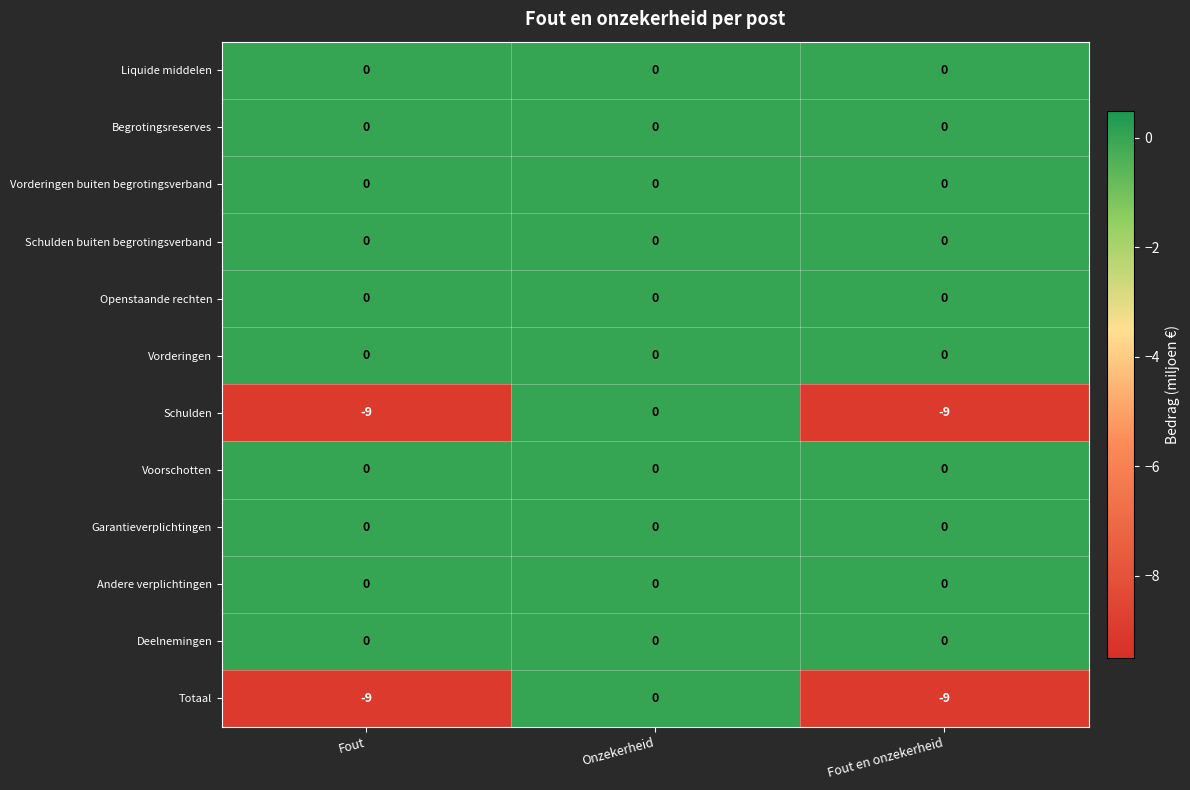

The Openstaande rechten series shows 0 at Onzekerheid. True or false?

True